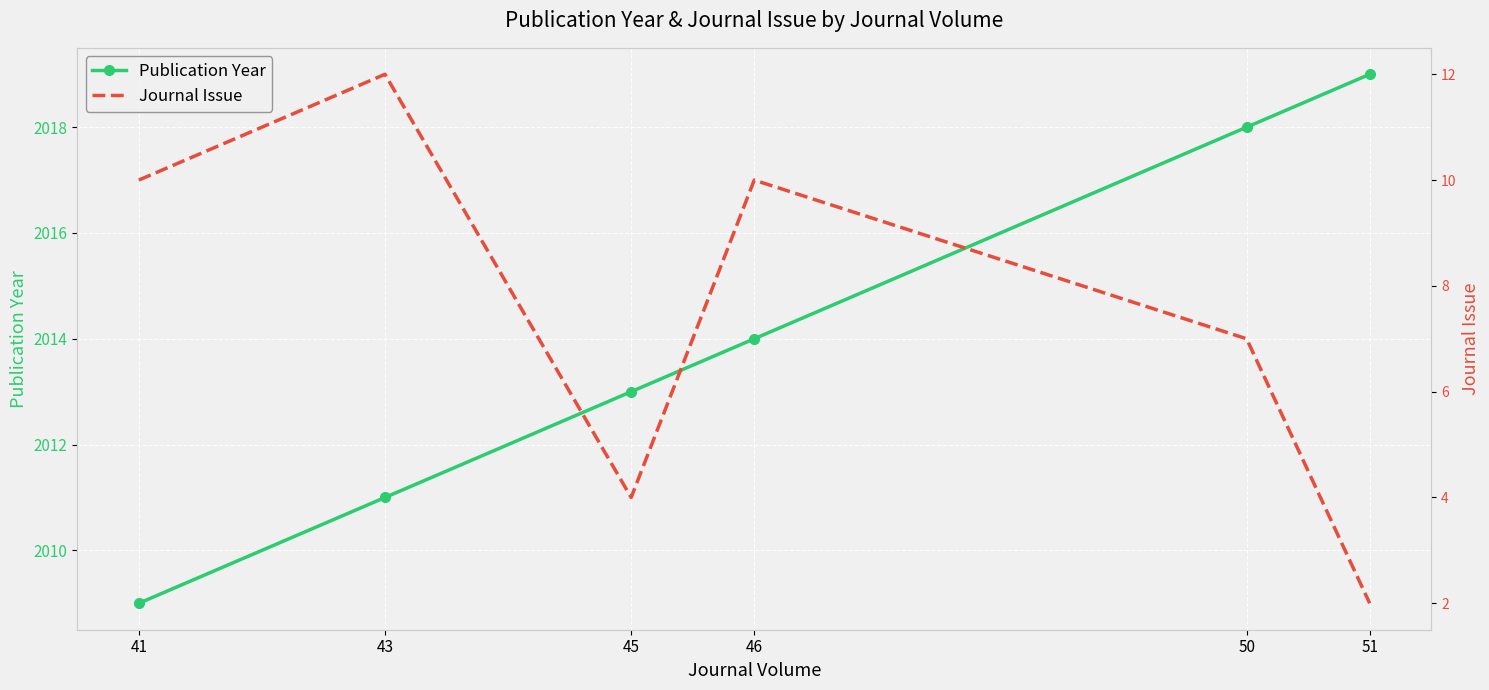

True or false: Publication Year has more than 1 interior local peaks.

False